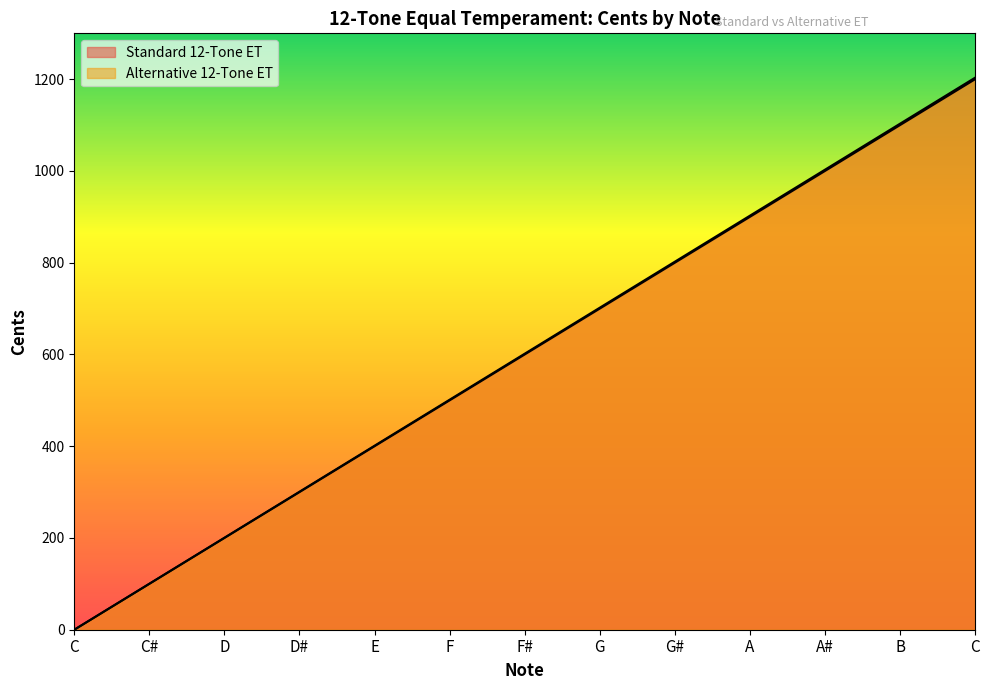

True or false: Alternative 12-Tone ET and Standard 12-Tone ET intersect in this chart.

False